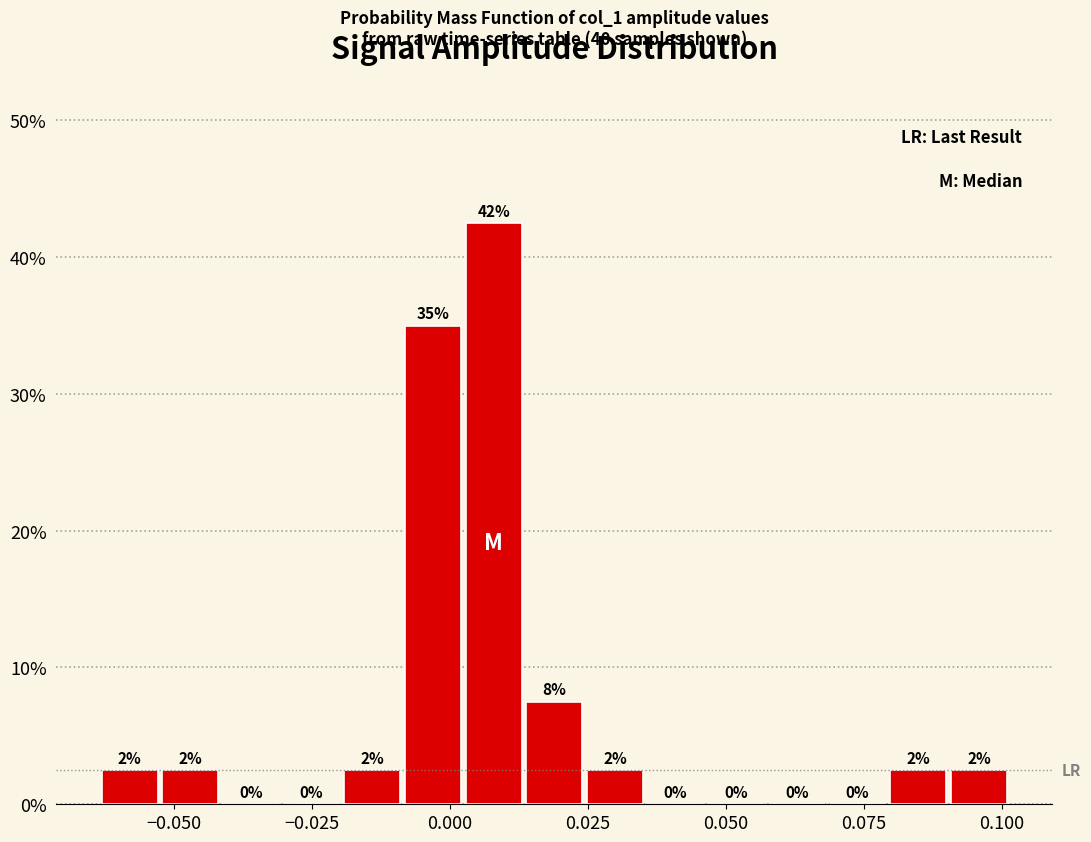

Read against the x-axis, roughly where is the centre of the tallest bar?

0.010